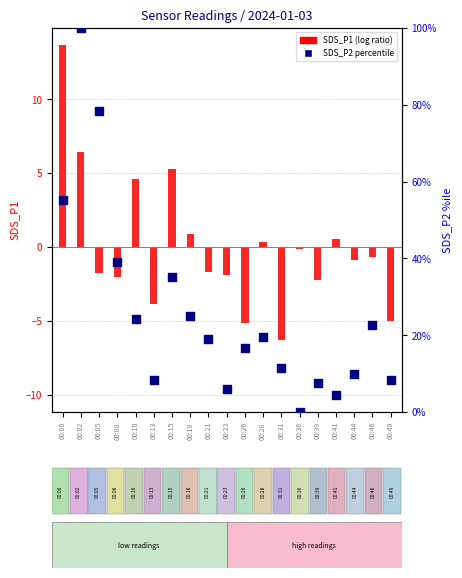

What are all the series names shown in the legend?

SDS_P1, SDS_P2